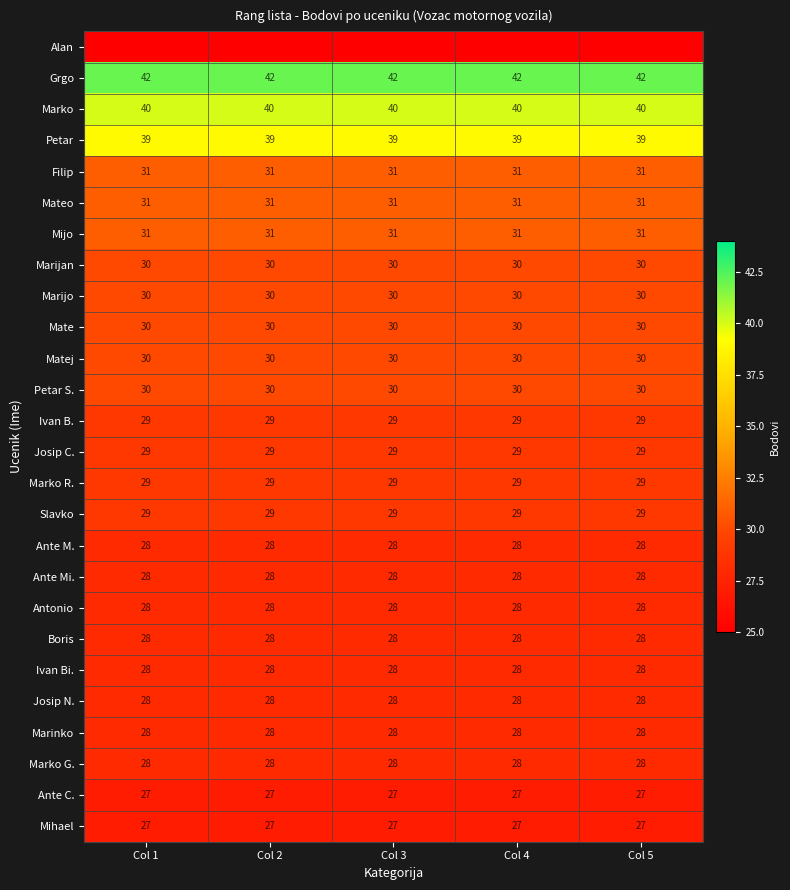

What is the average value of the Ante C. series?

27